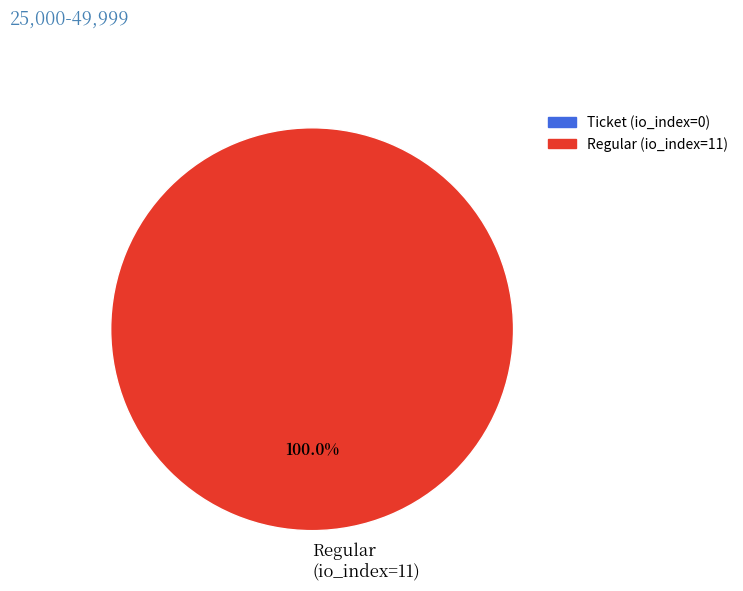

Does any single category account for the majority?

Yes